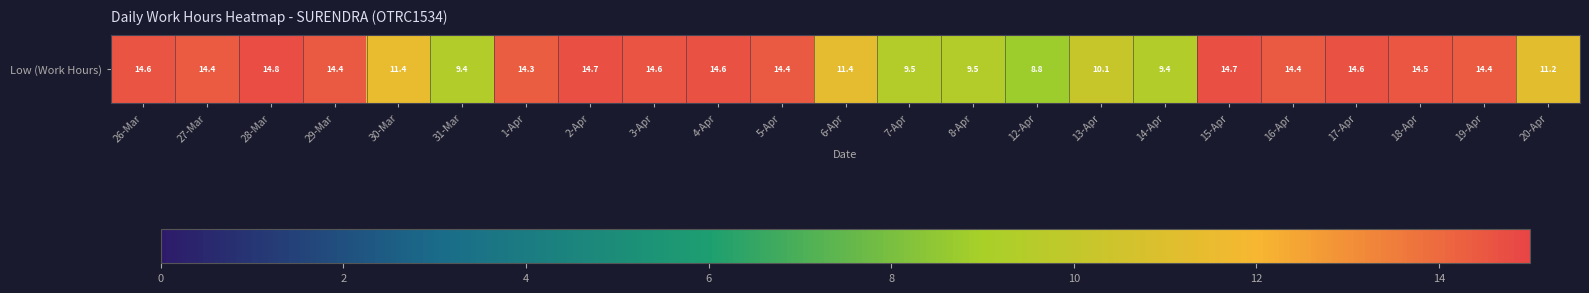

What is the sum of all values?

294.0